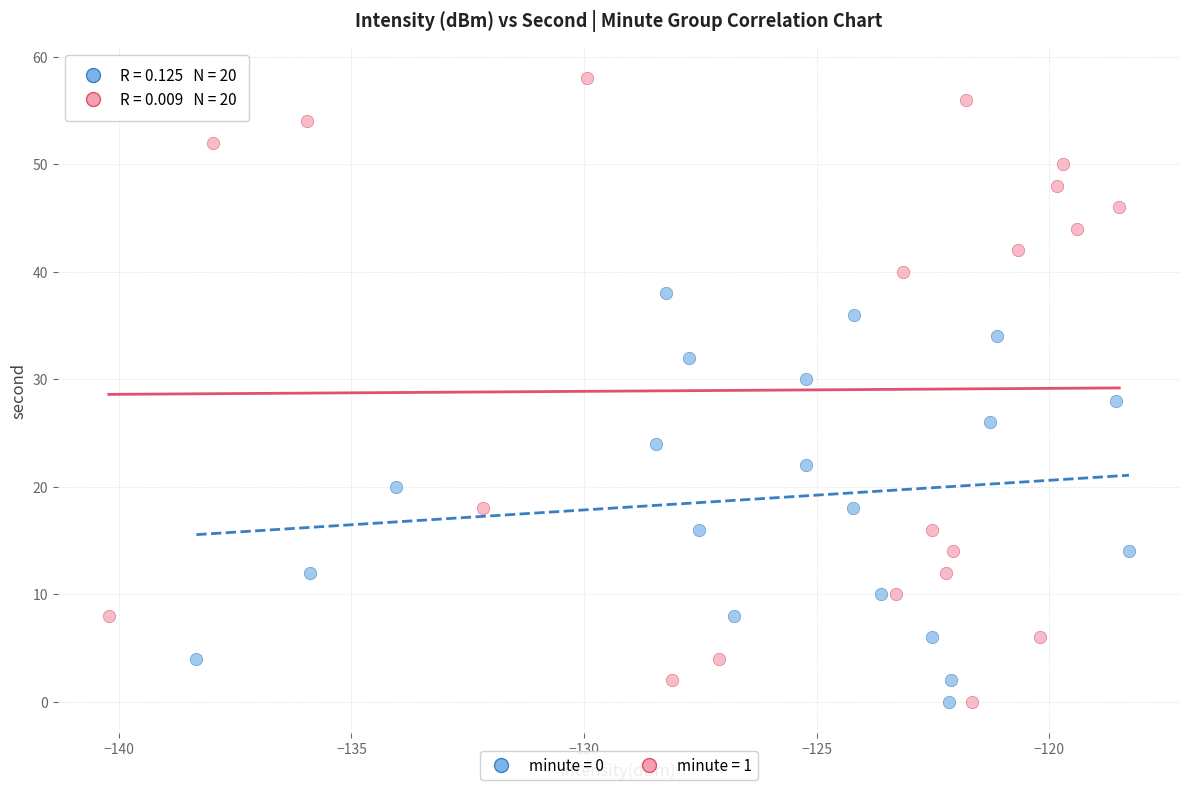

Which series has the largest Y range (max minus min)?

minute = 1